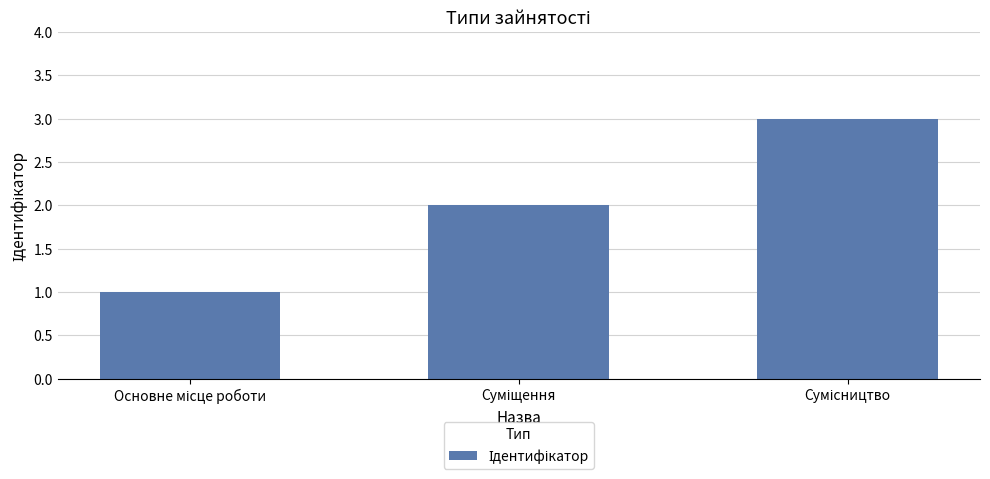

What is the maximum value shown in the chart?

3